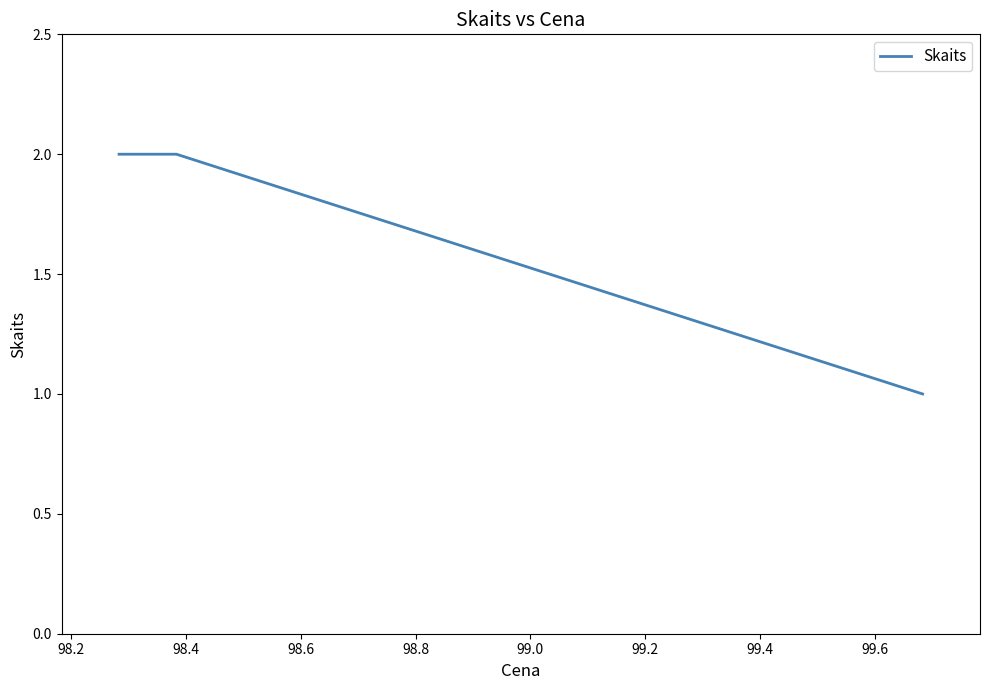

What is the sum of all values?

5